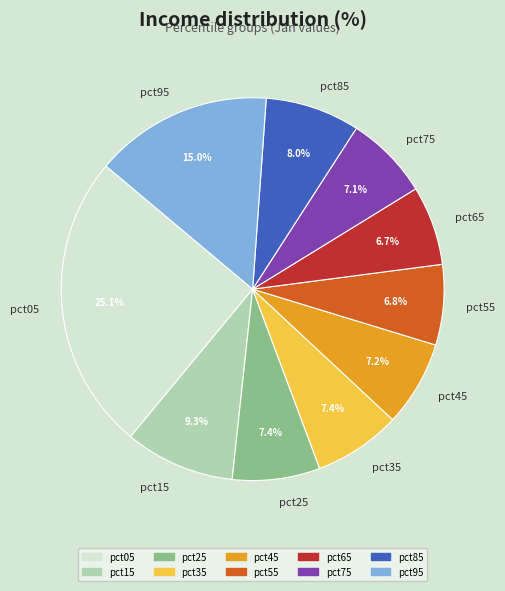

Which slice is the largest?

pct05